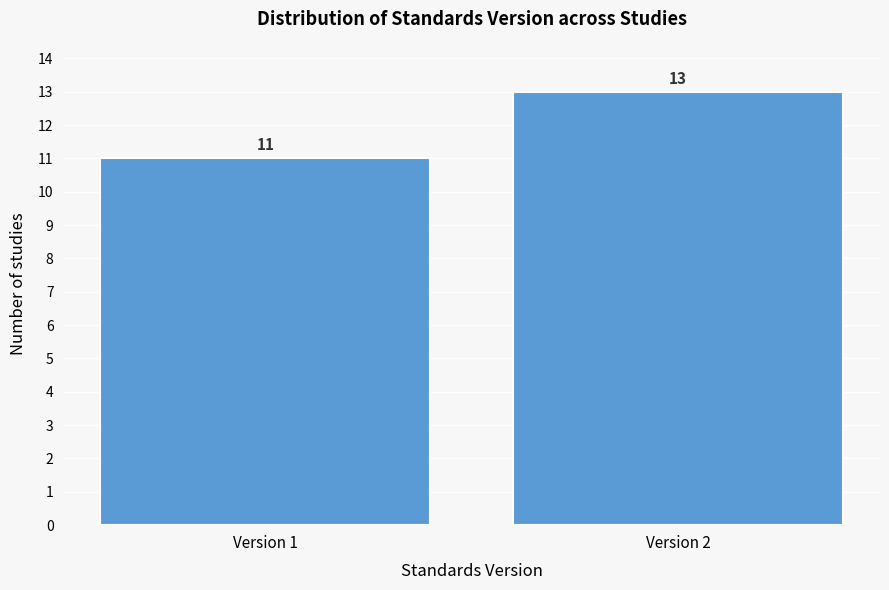

Reading right to left, transcribe all the data shown in this chart.

Version 2=13	Version 1=11